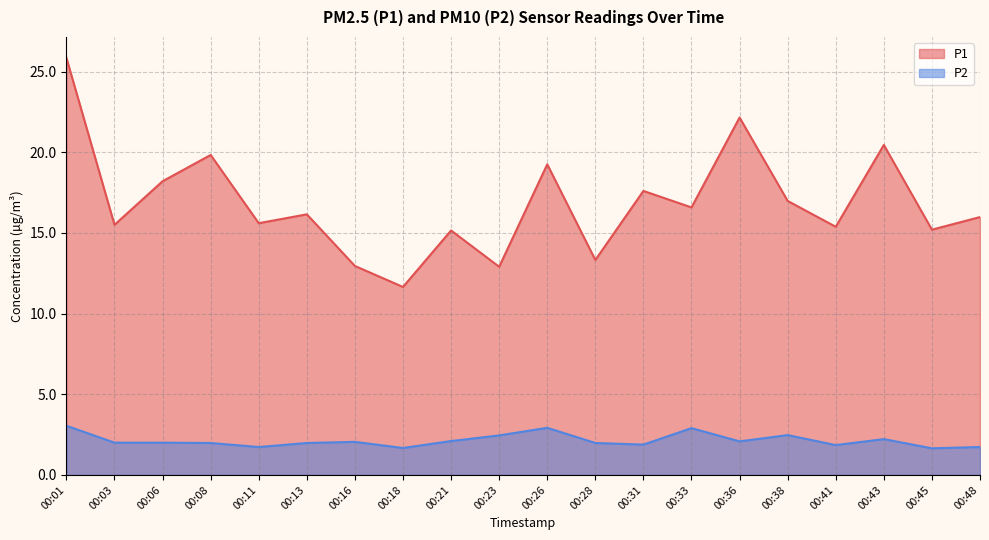

Where is P1 nearest to the value 18?

00:06